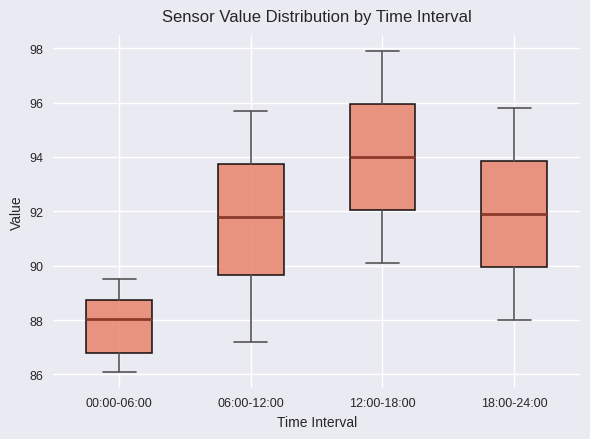

Where does the median line of the box for 00:00-06:00 sit on the y-axis? The values are not printed on the chart, so give them approximately, as read against the axis.

88.0